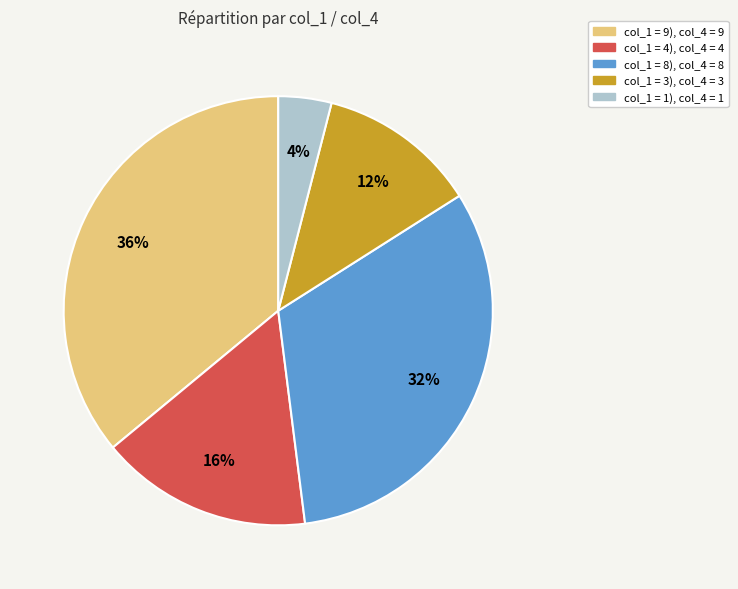

To the nearest percent, what is the difference between the largest and smallest slice percentages?

32%